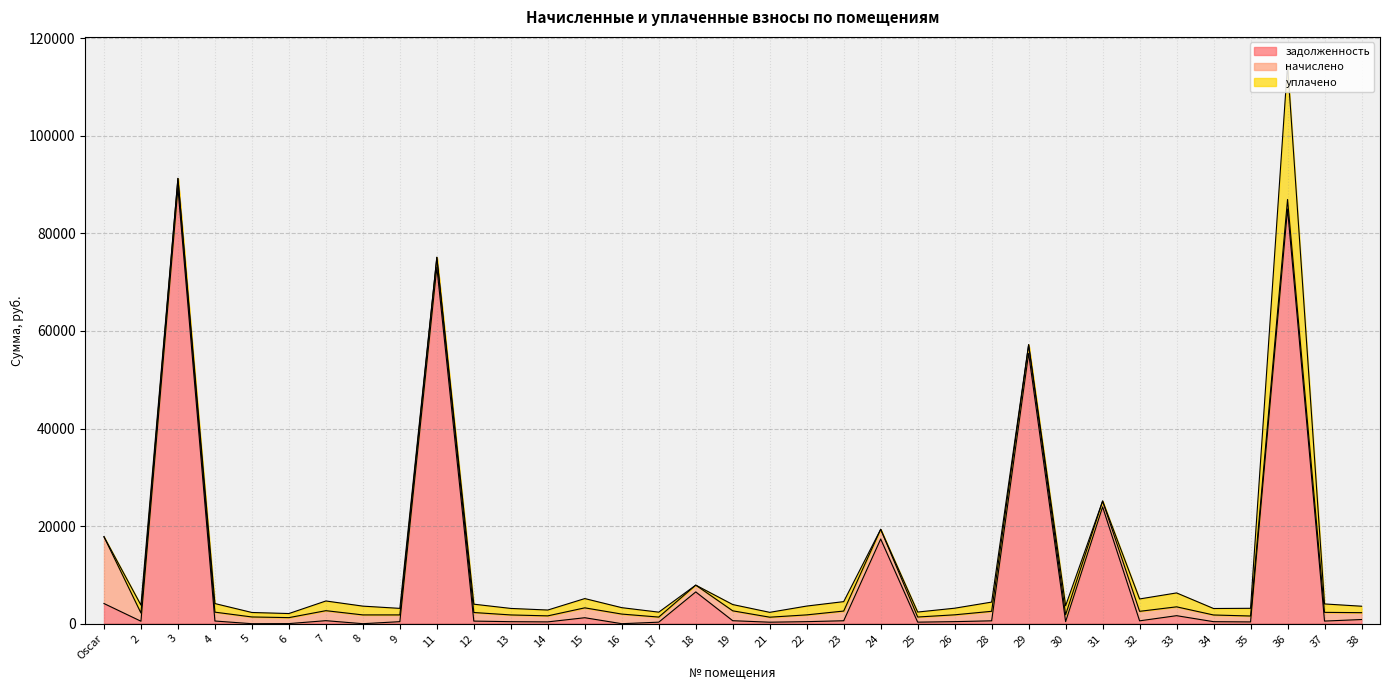

What is the maximum value shown in the chart?

89230.6